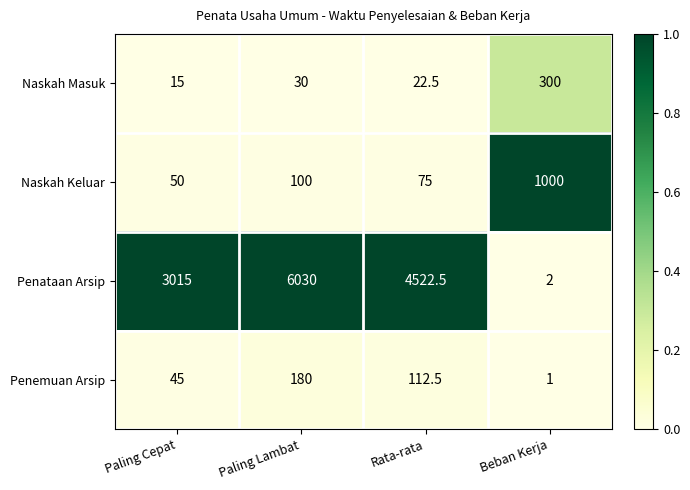

What is the difference between the highest and lowest values at Paling Cepat?

3000.0